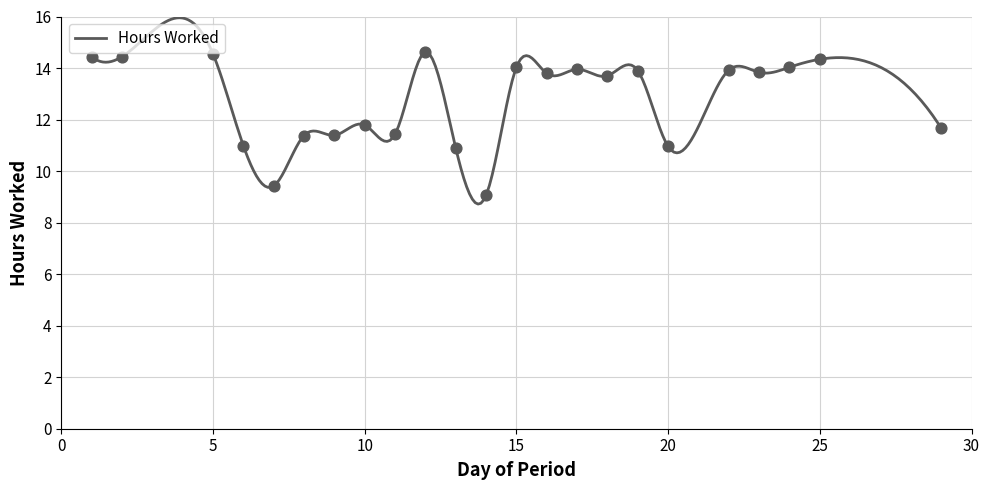

Between 10 and 5, which is larger?

5